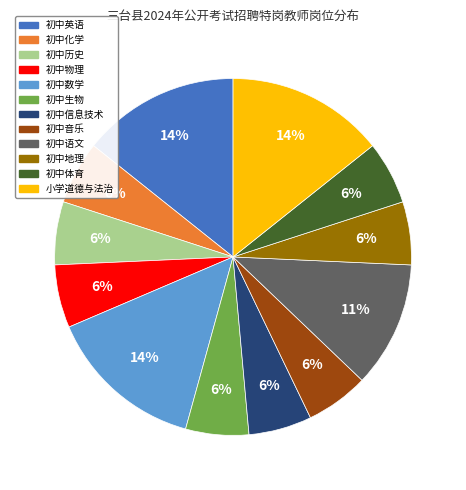

To the nearest percent, what portion does 小学道德与法治 represent?

14%